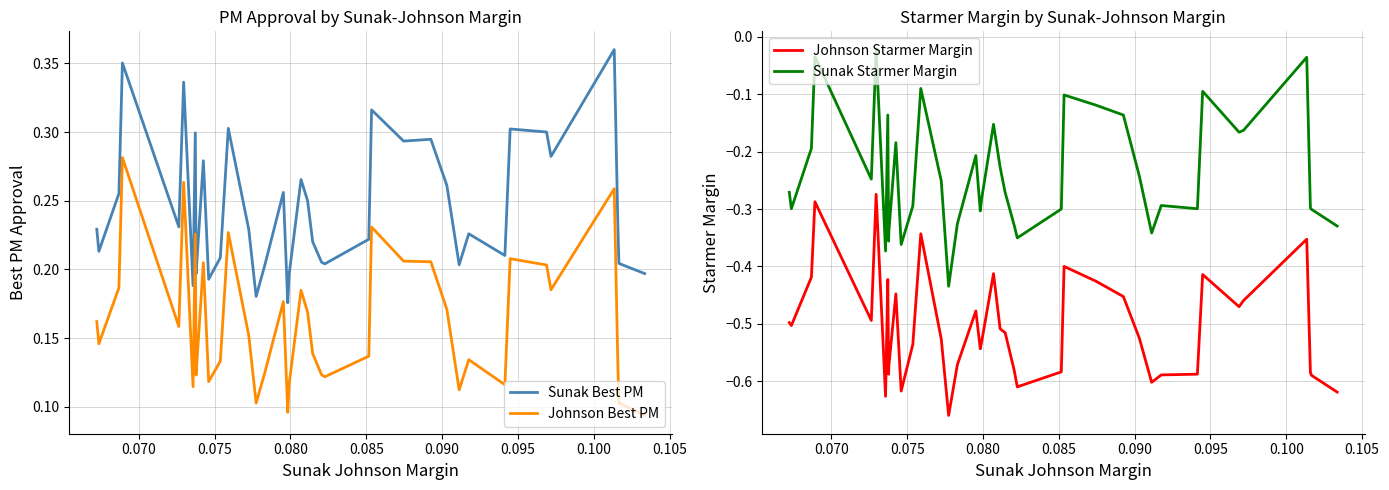

Does the chart have visible grid lines?

Yes